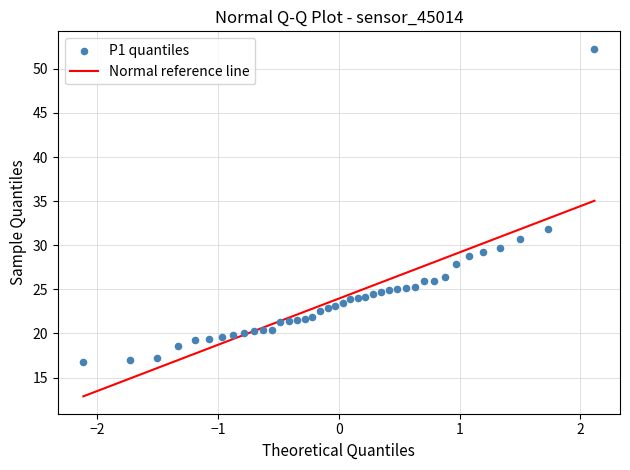

What Y value in the scatter plot is closest to 34?

31.9